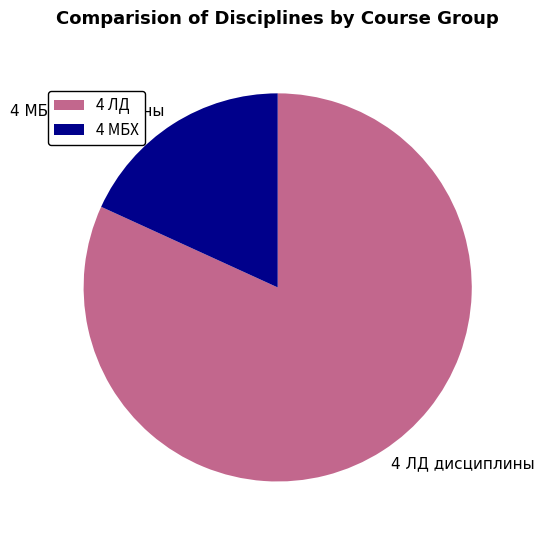

Which has a higher value, 4 МБХ дисциплины or 4 ЛД дисциплины?

4 ЛД дисциплины